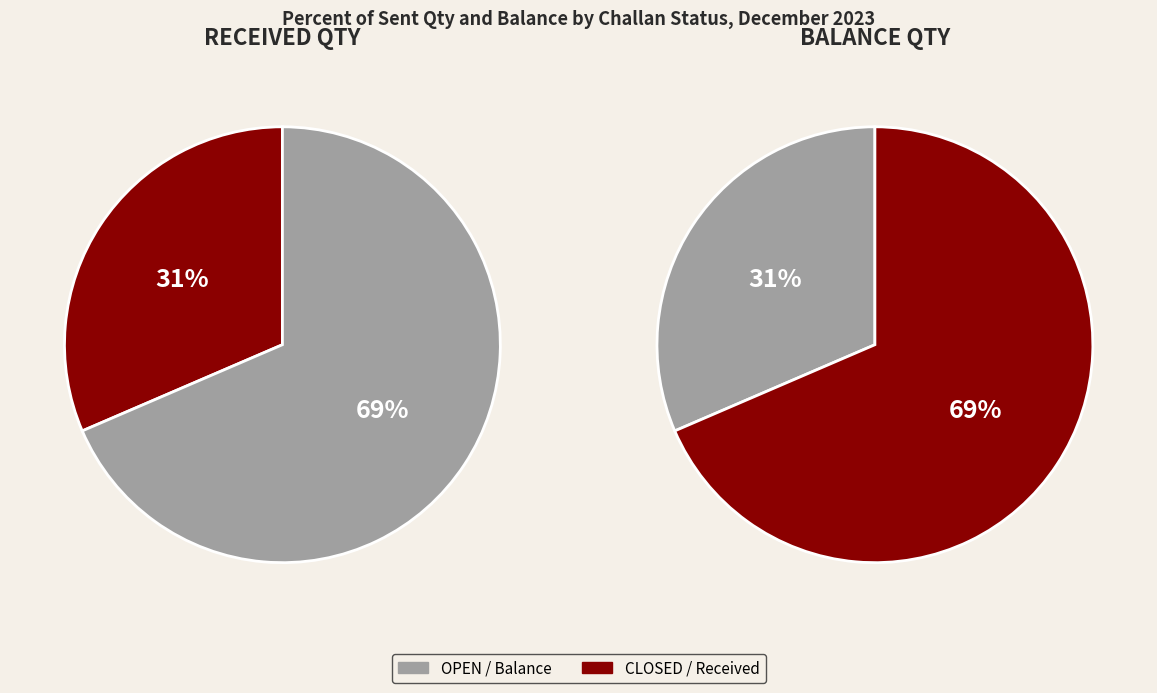

What is the smallest slice in the pie chart?

CLOSED